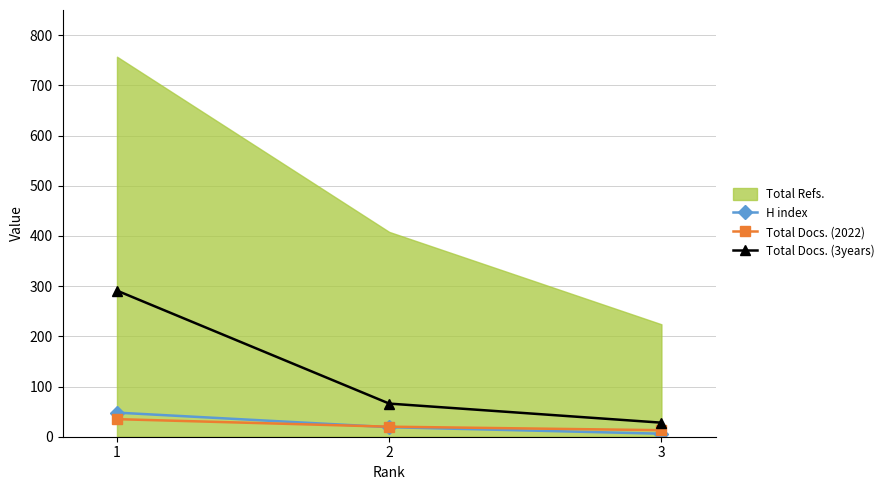

The value of Total Docs. (2022) at 1 is 35. True or false?

True